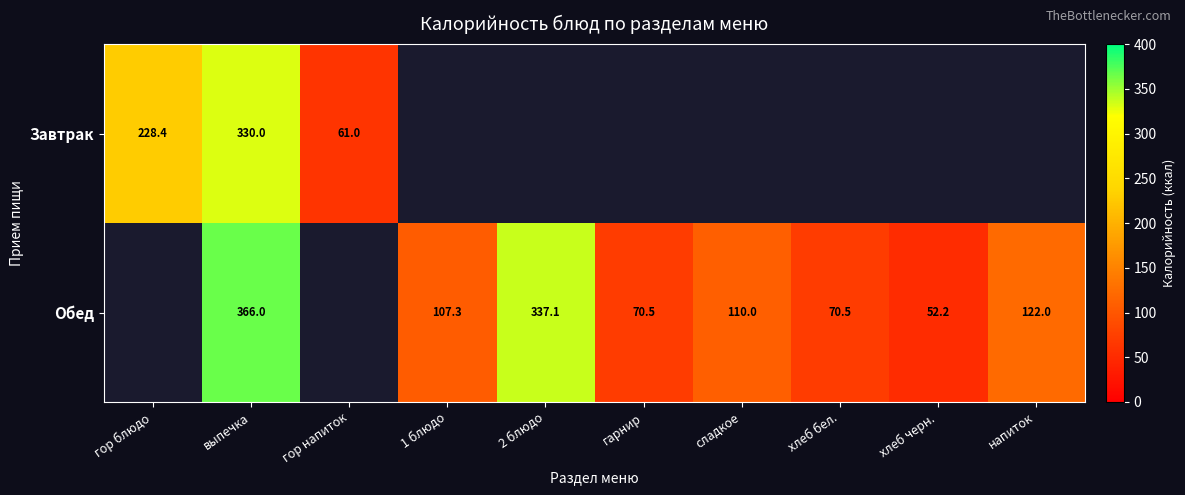

Is the value of Обед at хлеб черн. greater than the value of Завтрак at выпечка?

No